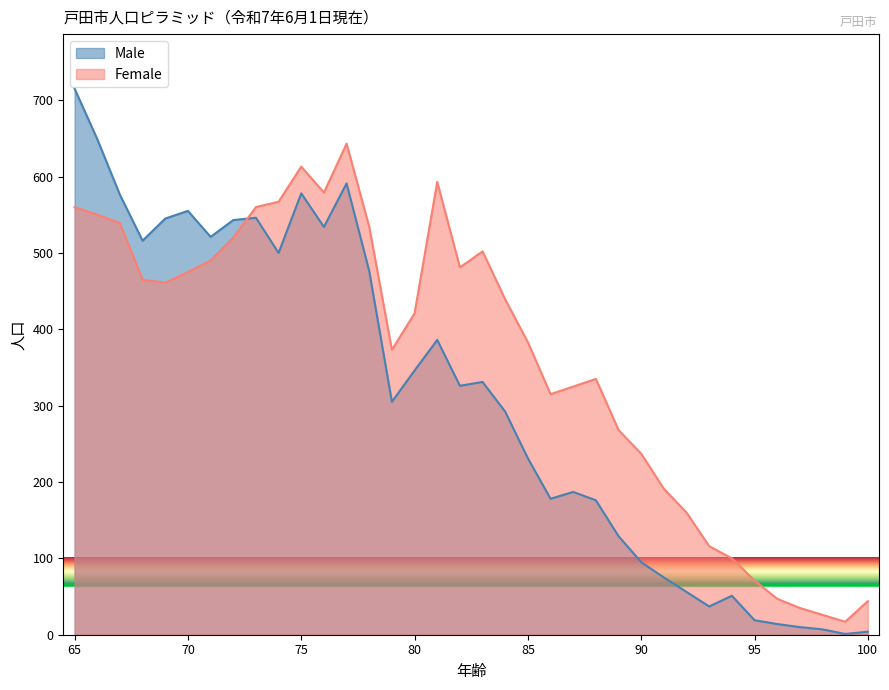

Where do Male and Female first cross each other?

73 and 72